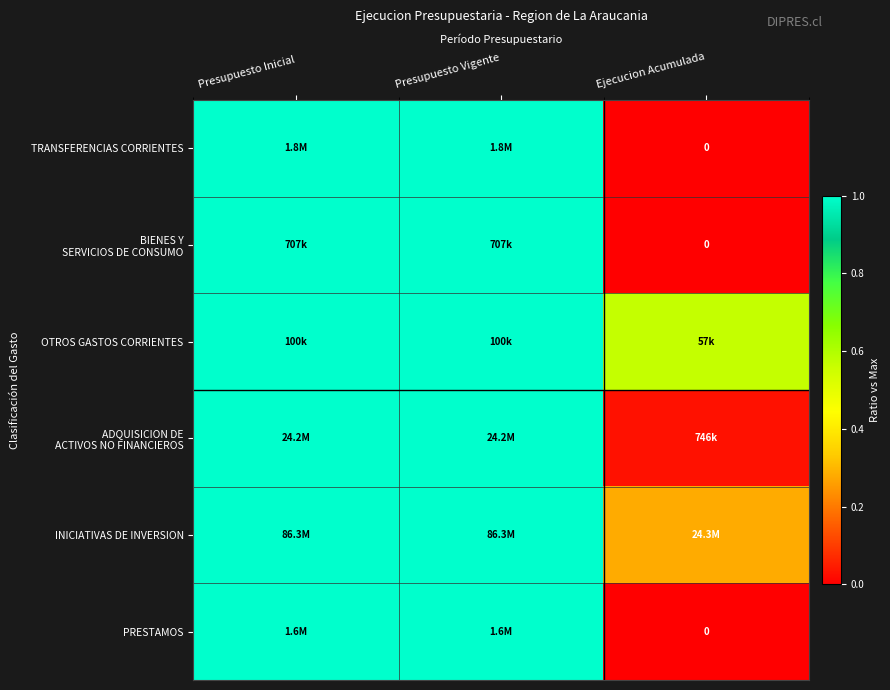

Which category has the lowest value across all series?

Ejecucion Acumulada